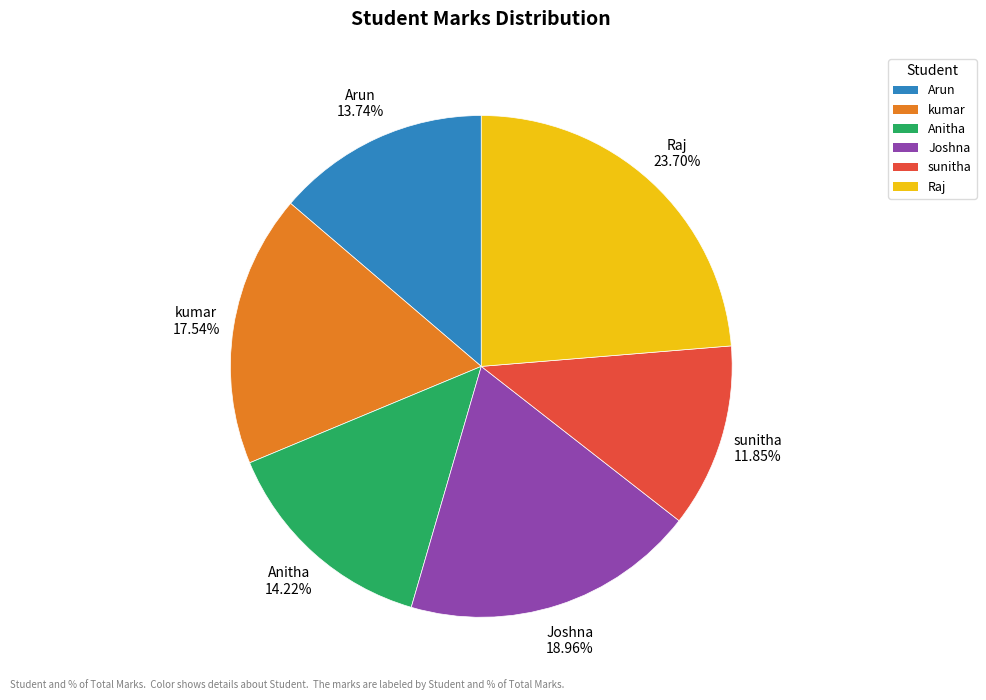

True or false: Anitha accounts for 14% of the total.

True